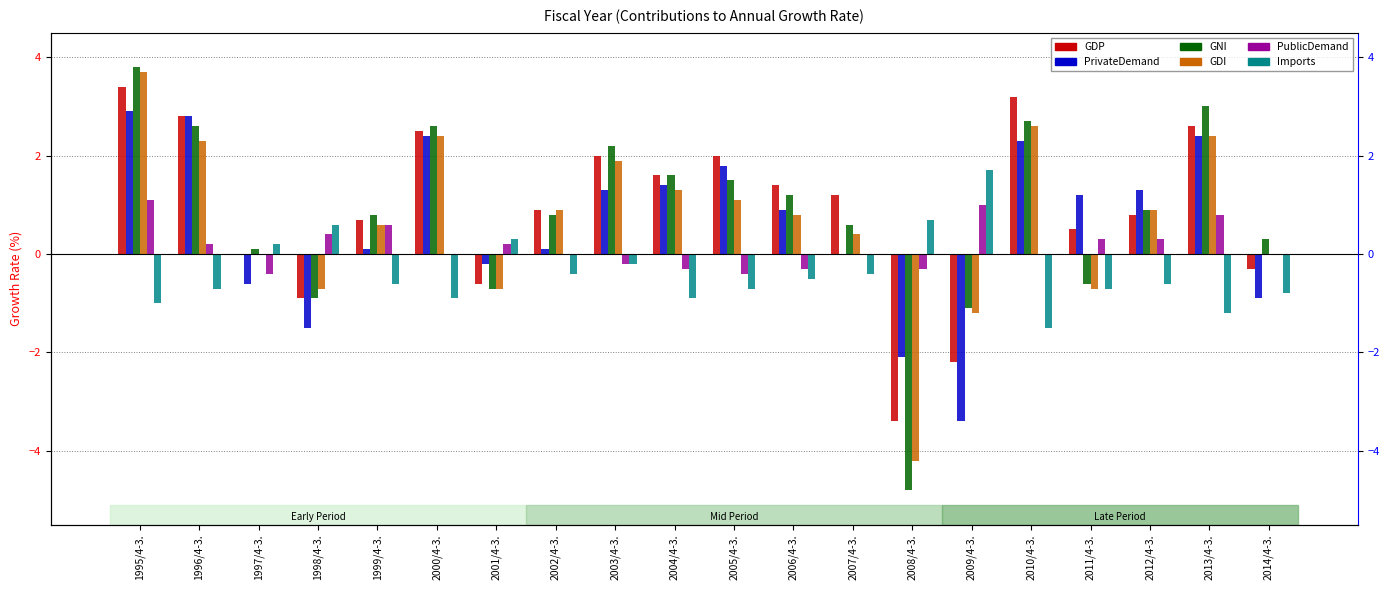

How many bars are there in total?

120